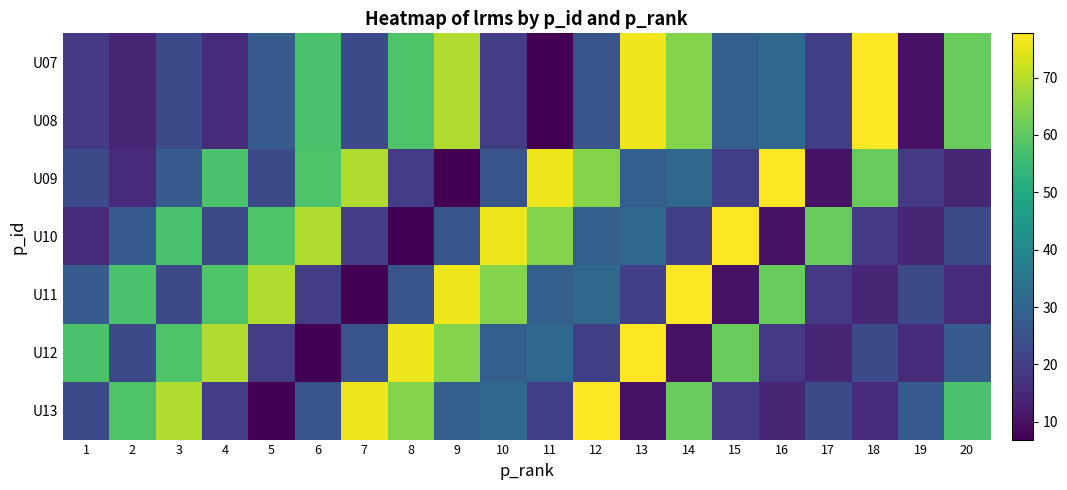

Reading right to left, transcribe all the data shown in this chart.

U07: 20=61.2	19=10.5	18=77.7	17=20.0	16=30.9	15=28.4	14=64.5	13=76.0	12=25.3	11=6.9	10=19.8	9=69.2	8=58.2	7=22.8	6=57.7	5=27.6	4=15.4	3=22.9	2=14.5	1=19.0
U08: 20=61.2	19=10.5	18=77.7	17=20.0	16=30.9	15=28.4	14=64.5	13=76.0	12=25.3	11=6.9	10=19.8	9=69.2	8=58.2	7=22.8	6=57.7	5=27.6	4=15.4	3=22.9	2=14.5	1=19.0
U09: 20=14.5	19=19.0	18=61.2	17=10.5	16=77.7	15=20.0	14=30.9	13=28.4	12=64.5	11=76.0	10=25.3	9=6.9	8=19.8	7=69.2	6=58.2	5=22.8	4=57.7	3=27.6	2=15.4	1=22.9
U10: 20=22.9	19=14.5	18=19.0	17=61.2	16=10.5	15=77.7	14=20.0	13=30.9	12=28.4	11=64.5	10=76.0	9=25.3	8=6.9	7=19.8	6=69.2	5=58.2	4=22.8	3=57.7	2=27.6	1=15.4
U11: 20=15.4	19=22.9	18=14.5	17=19.0	16=61.2	15=10.5	14=77.7	13=20.0	12=30.9	11=28.4	10=64.5	9=76.0	8=25.3	7=6.9	6=19.8	5=69.2	4=58.2	3=22.8	2=57.7	1=27.6
U12: 20=27.6	19=15.4	18=22.9	17=14.5	16=19.0	15=61.2	14=10.5	13=77.7	12=20.0	11=30.9	10=28.4	9=64.5	8=76.0	7=25.3	6=6.9	5=19.8	4=69.2	3=58.2	2=22.8	1=57.7
U13: 20=57.7	19=27.6	18=15.4	17=22.9	16=14.5	15=19.0	14=61.2	13=10.5	12=77.7	11=20.0	10=30.9	9=28.4	8=64.5	7=76.0	6=25.3	5=6.9	4=19.8	3=69.2	2=58.2	1=22.8